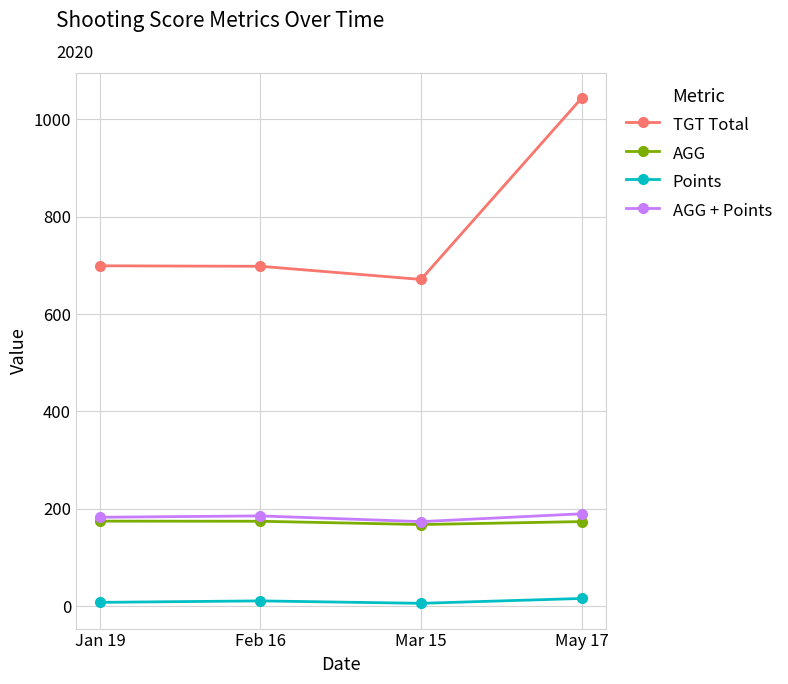

Count the number of categories in the chart.

4